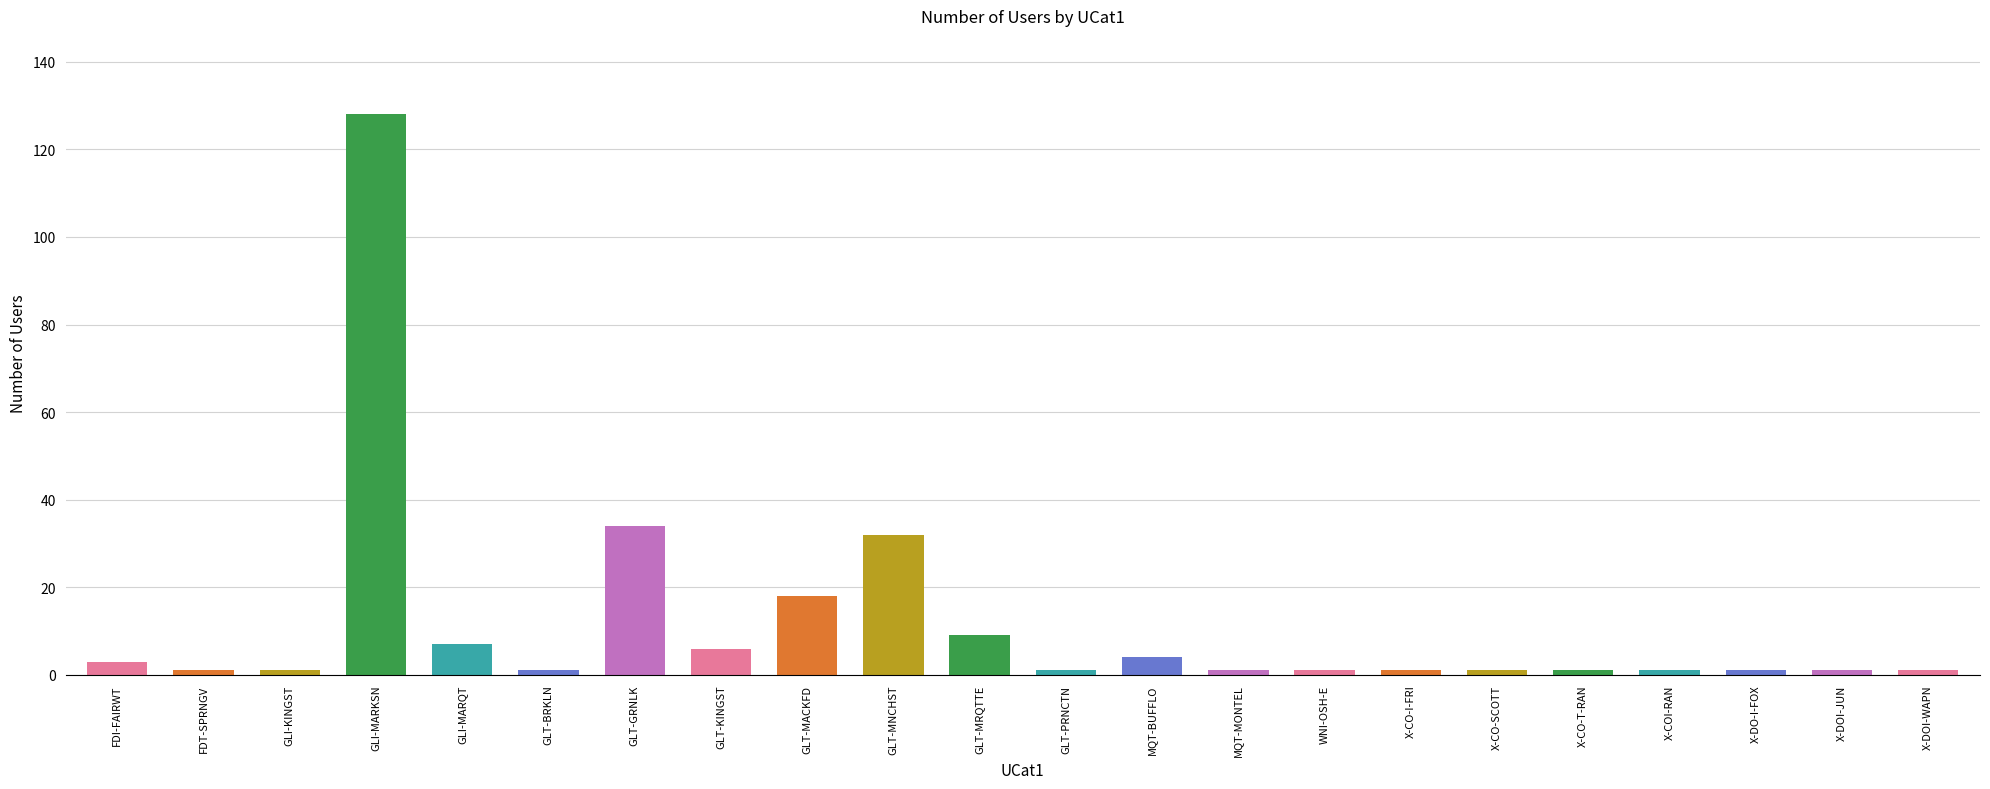

What is the label of the 3rd bar from the right?

X-DO-I-FOX